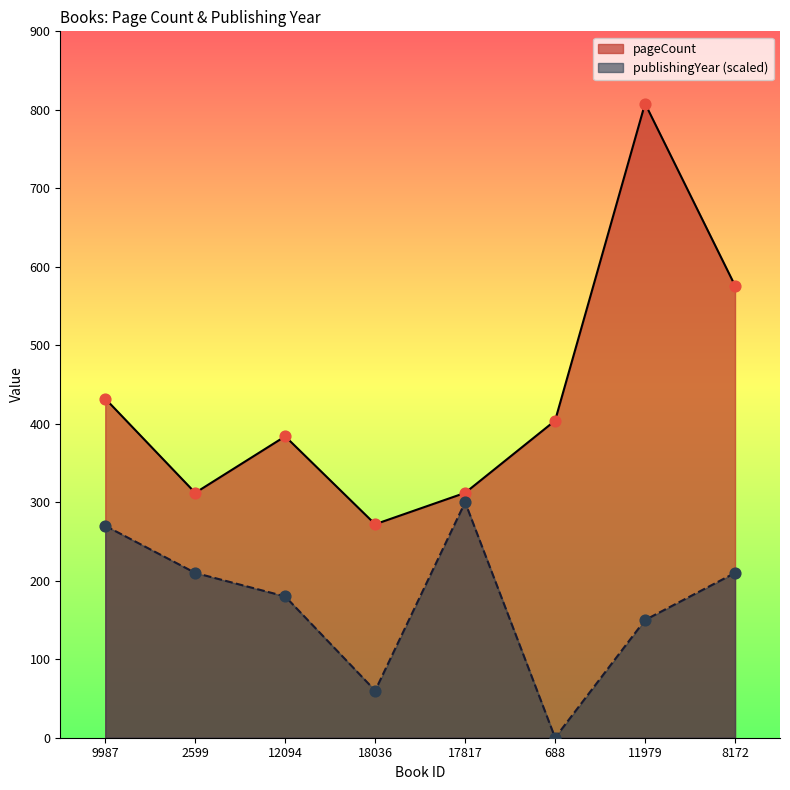

What are all the series names shown in the legend?

pageCount, publishingYear (scaled)